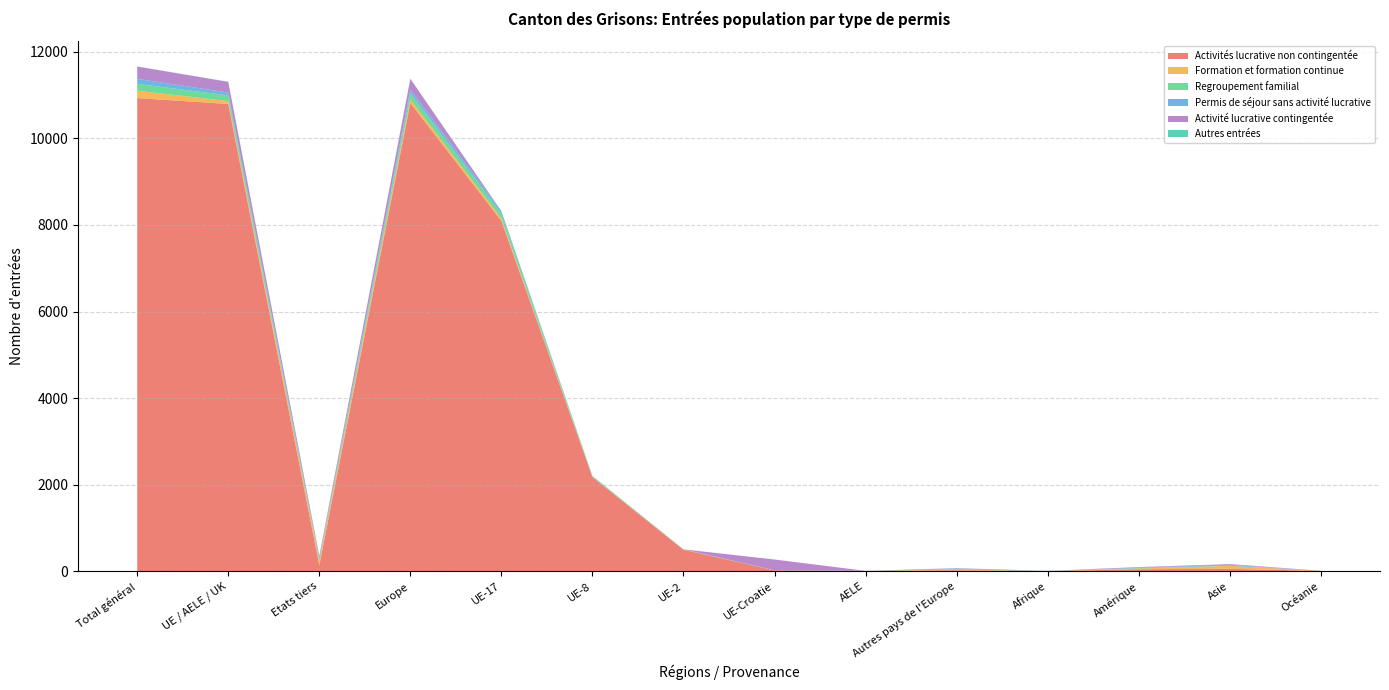

Reading left to right, what are all the values shown in this chart?

Activités lucrative non contingentée: 10932	10795	137	10819	8094	2174	497	21	9	24	2	47	55	9
Formation et formation continue: 169	66	103	81	57	6	3	0	0	15	2	16	69	1
Regroupement familial: 158	133	25	143	108	17	4	4	0	10	1	10	4	0
Permis de séjour sans activité lucrative: 116	65	51	83	59	4	2	0	0	18	4	10	19	0
Activité lucrative contingentée: 284	246	38	250	0	0	0	246	0	4	1	13	18	2
Autres entrées: 4	4	0	4	2	2	0	0	0	0	0	0	0	0